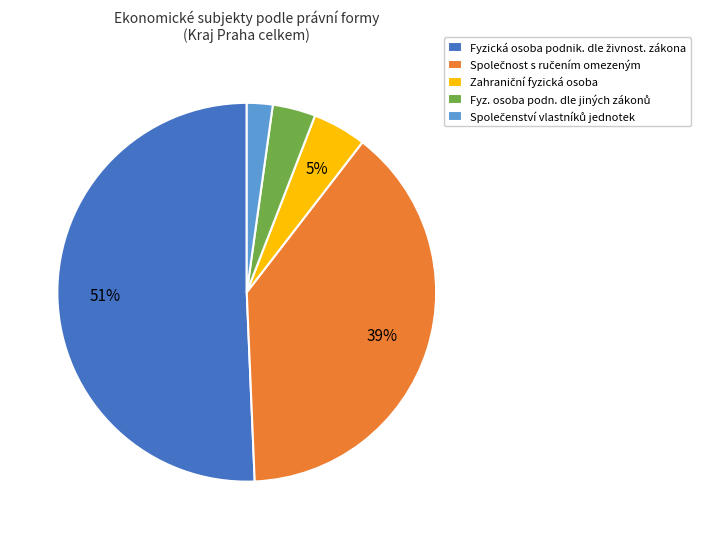

Does any single category account for the majority?

Yes